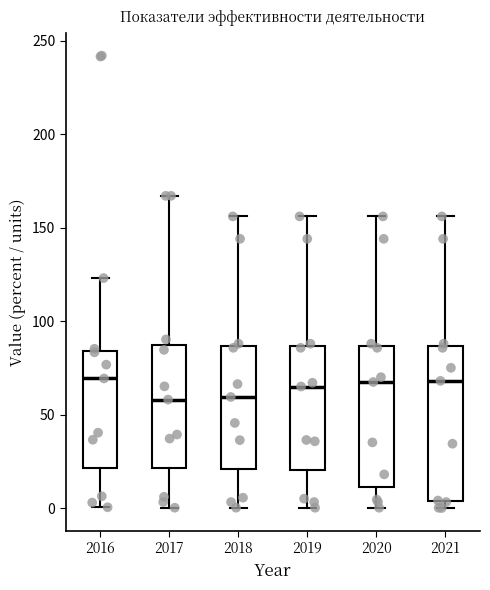

Where does the upper whisker of the box at x = 2019 end on the y-axis? The values are not printed on the chart, so give them approximately, as read against the axis.

155